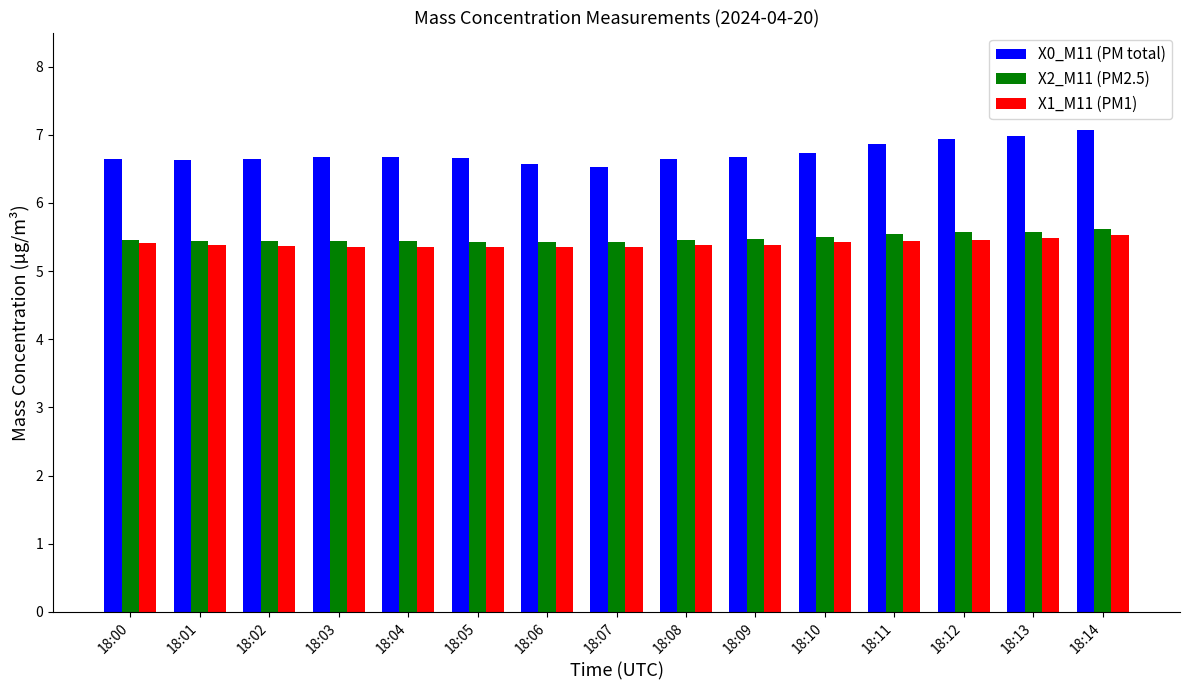

What are all the series names shown in the legend?

X0_M11 (PM total), X2_M11 (PM2.5), X1_M11 (PM1)